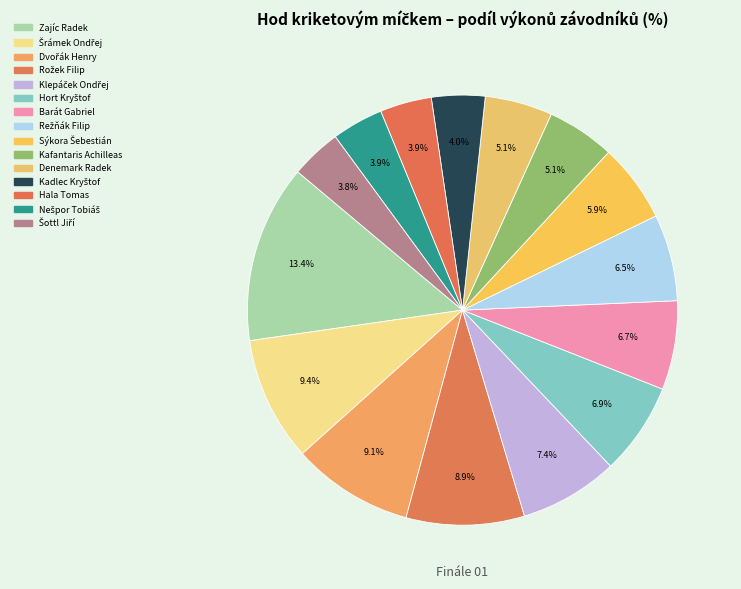

What percentage is the Sýkora Šebestián slice, to the nearest percent?

6%